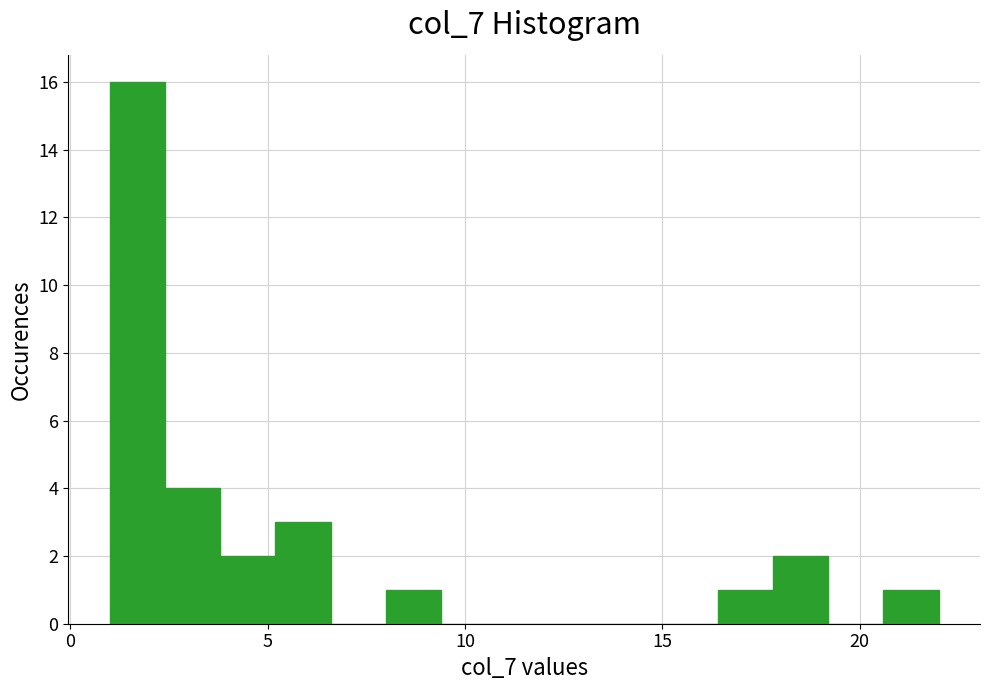

Read against the x-axis, roughly where is the centre of the tallest bar?

1.5